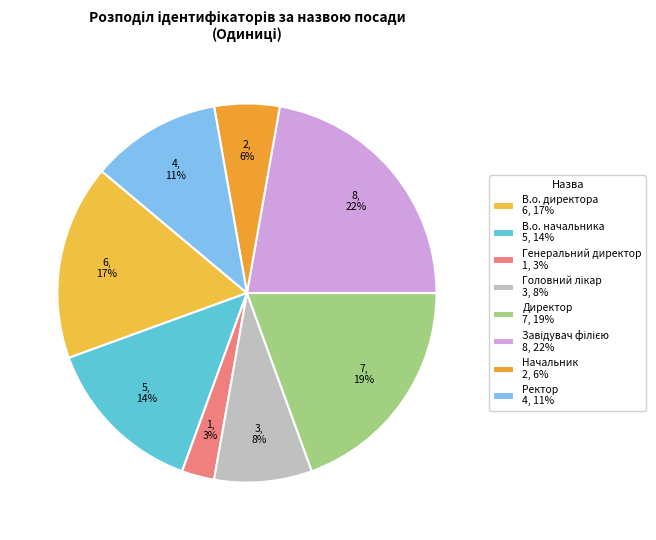

Is the sum of Директор and В.о. директора greater than half?

No